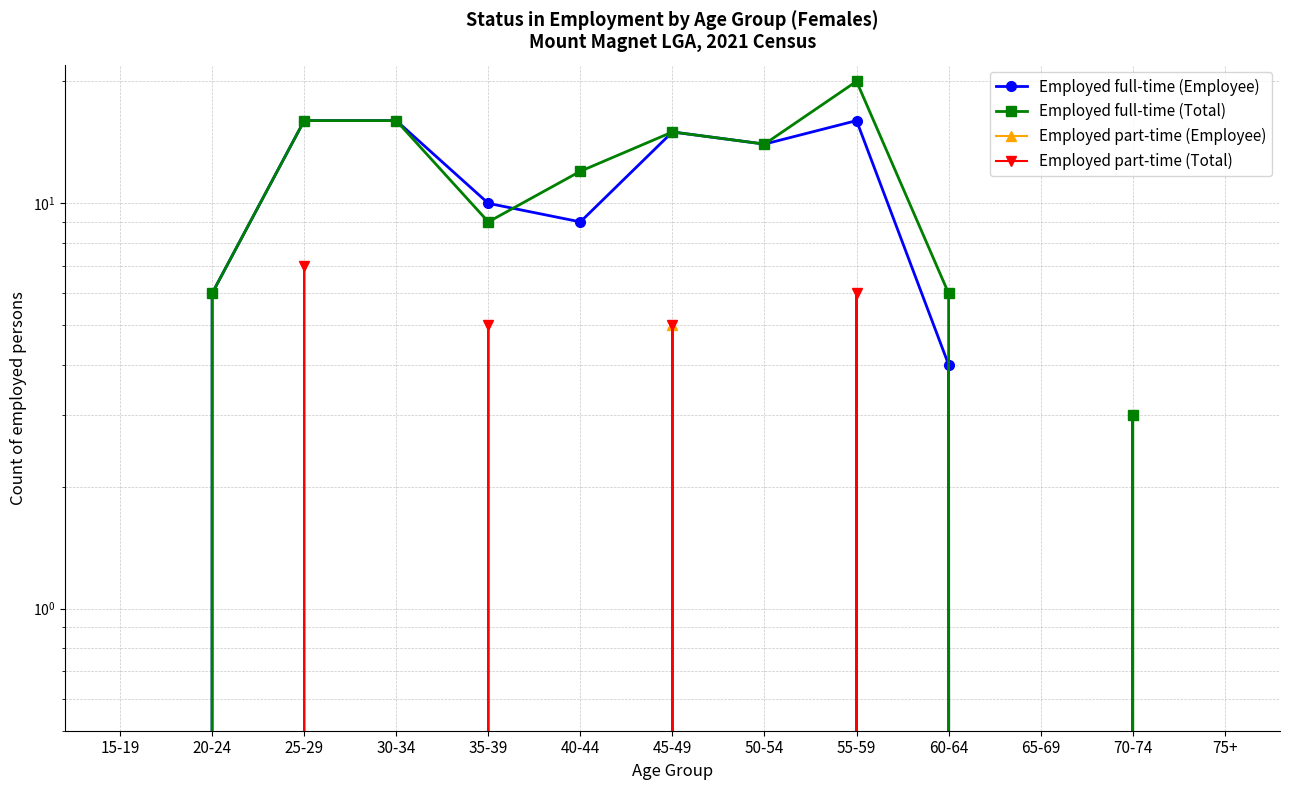

True or false: Employed part-time (Employee) and Employed full-time (Employee) cross at least once.

False